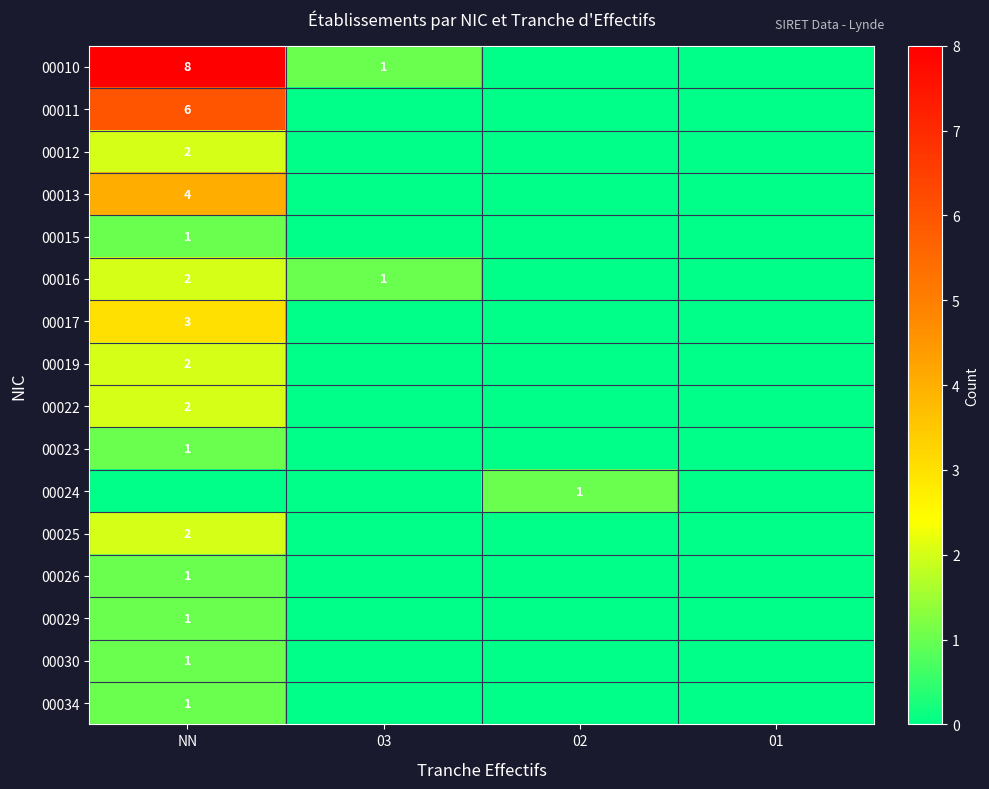

The 00011 series shows 9 at NN. True or false?

False